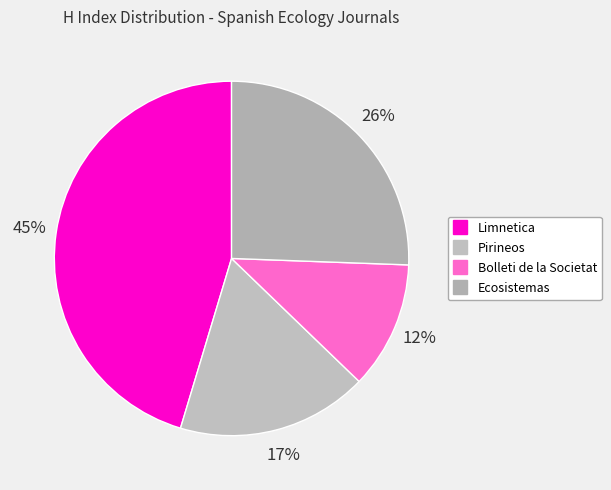

To the nearest percent, what portion does Ecosistemas represent?

26%